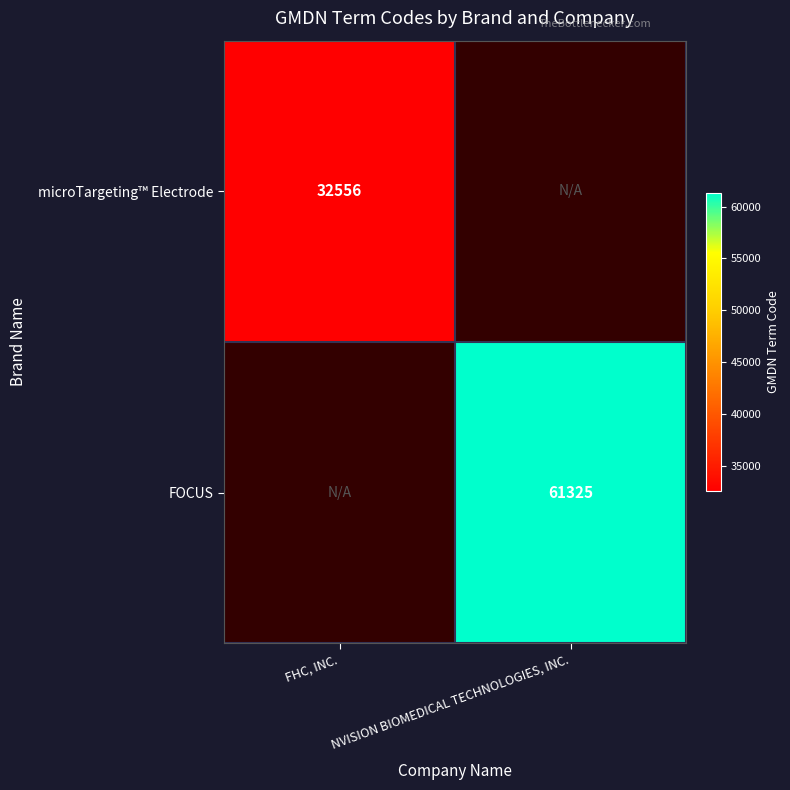

The value of microTargeting™ Electrode at FHC, INC. is 32556. True or false?

True